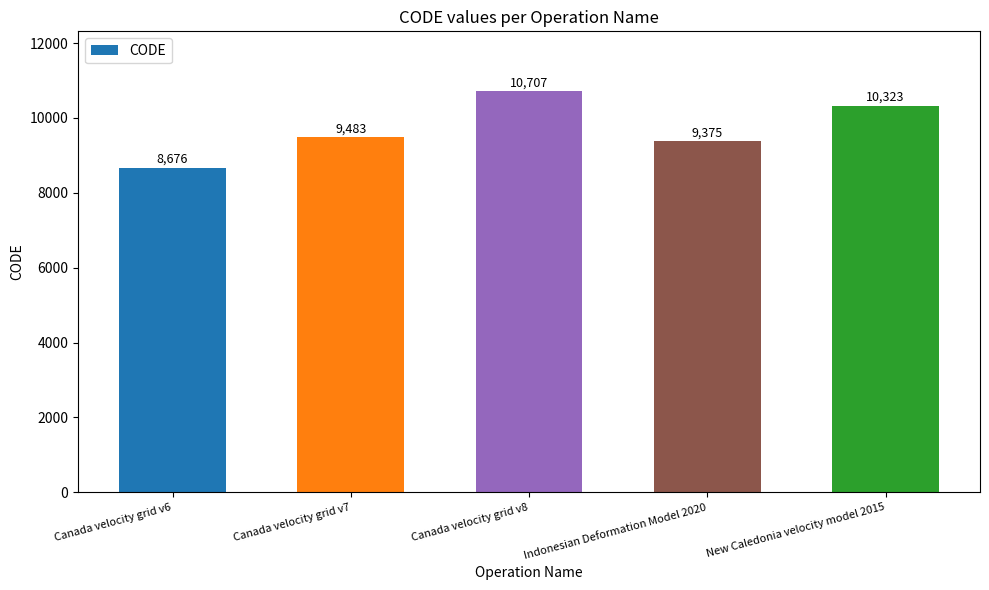

What is the difference between the values at Canada velocity grid v7 and Indonesian Deformation Model 2020?

108